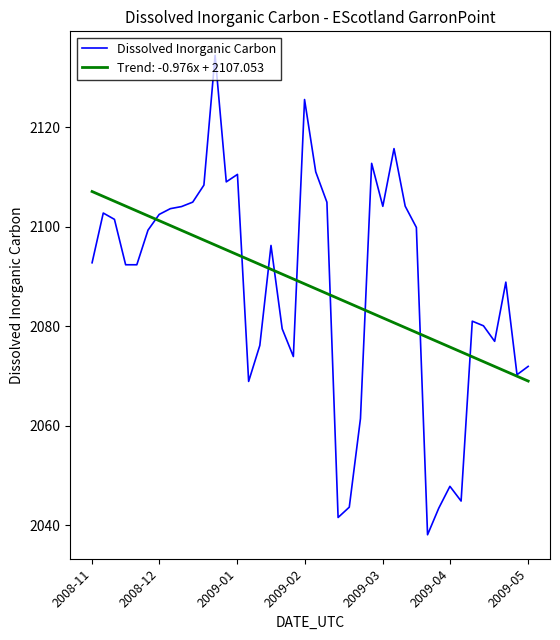

What is the greatest value displayed?

2134.4